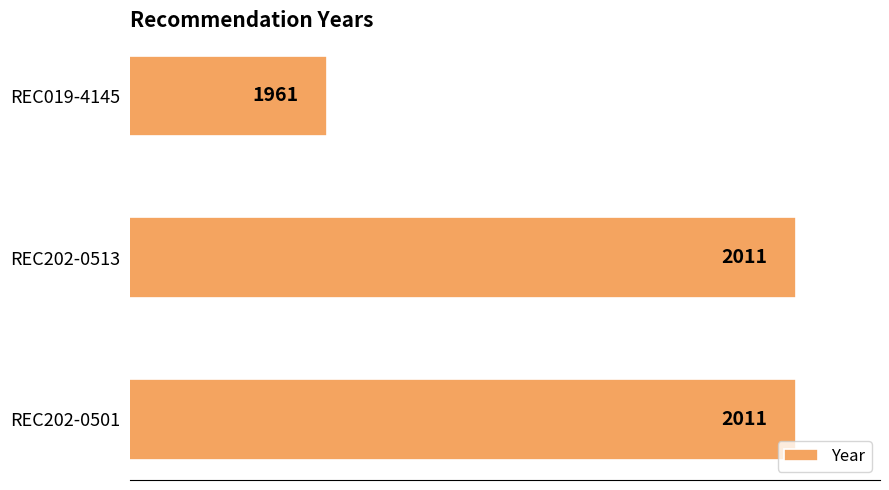

Is it true that the value at REC202-0513 is 2873?

False